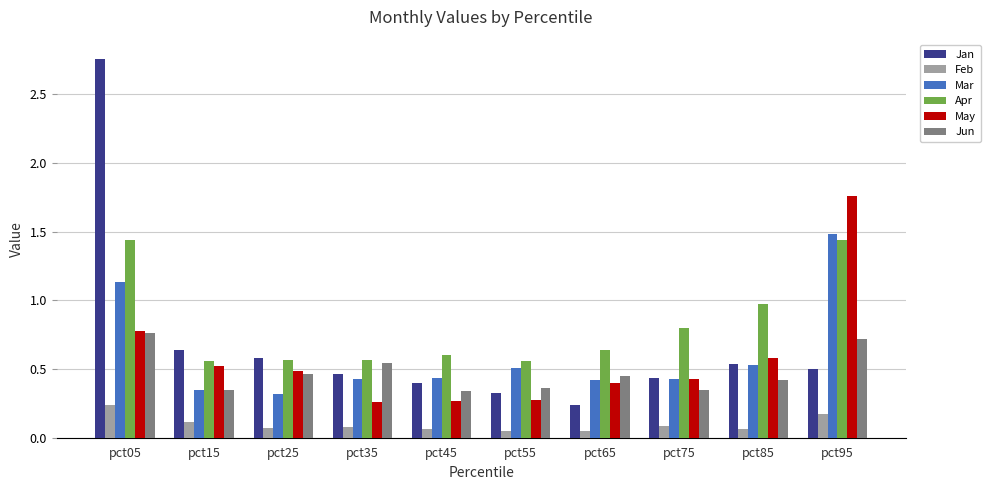

Which category has the highest value in the Jan series?

pct05